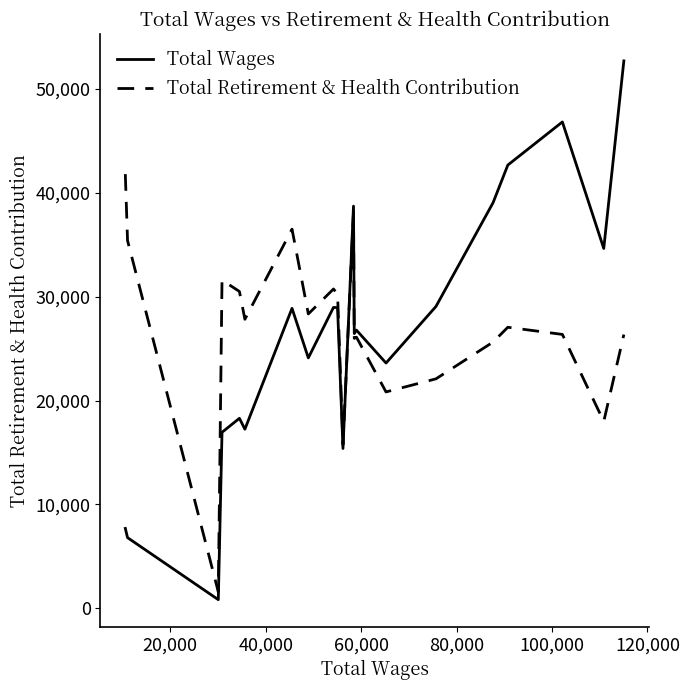

Which series has the widest spread of values?

Total Wages